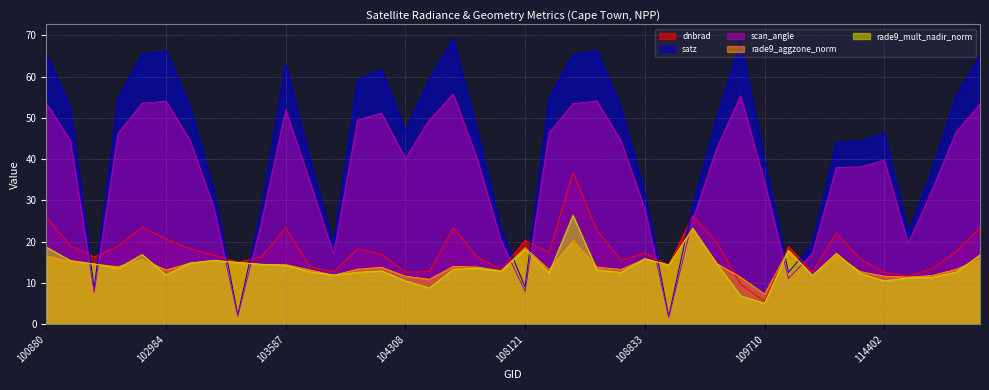

What is the average value of the rade9_aggzone_norm series?

14.2